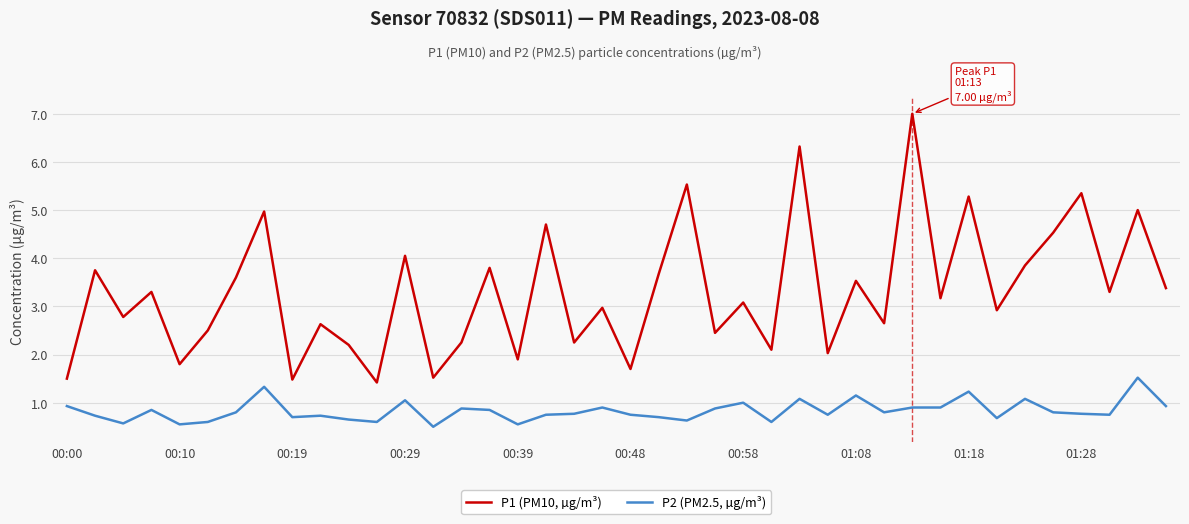

Rank the series by their maximum value, from highest to lowest.

P1 (PM10, µg/m³), P2 (PM2.5, µg/m³)